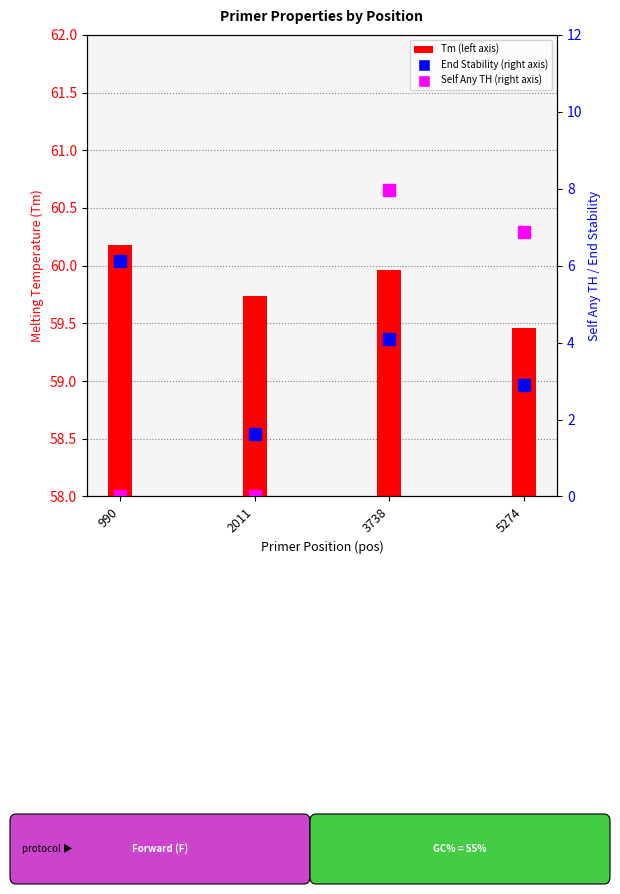

What value does the PRIMER_LEFT_0_END_STABILITY series have at 990?

6.1